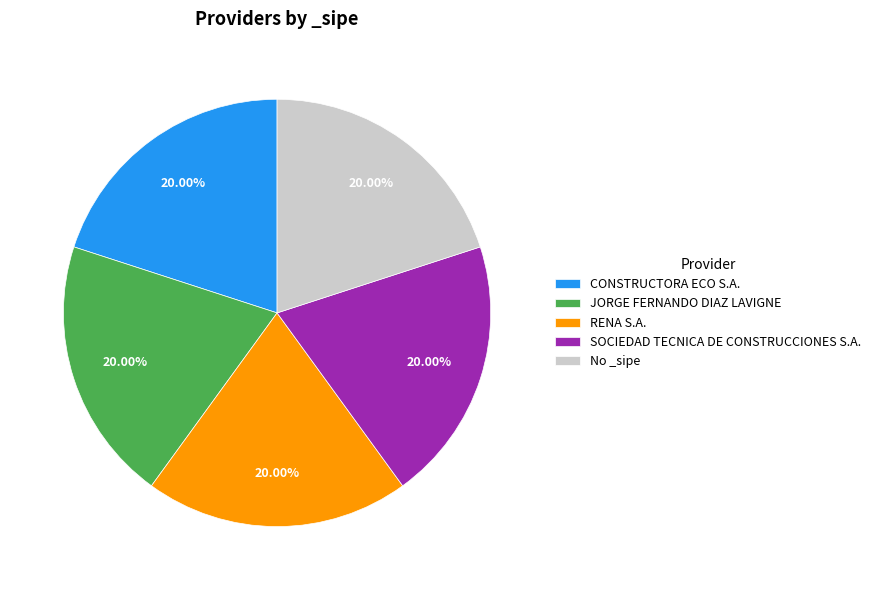

Does any single category account for the majority?

No